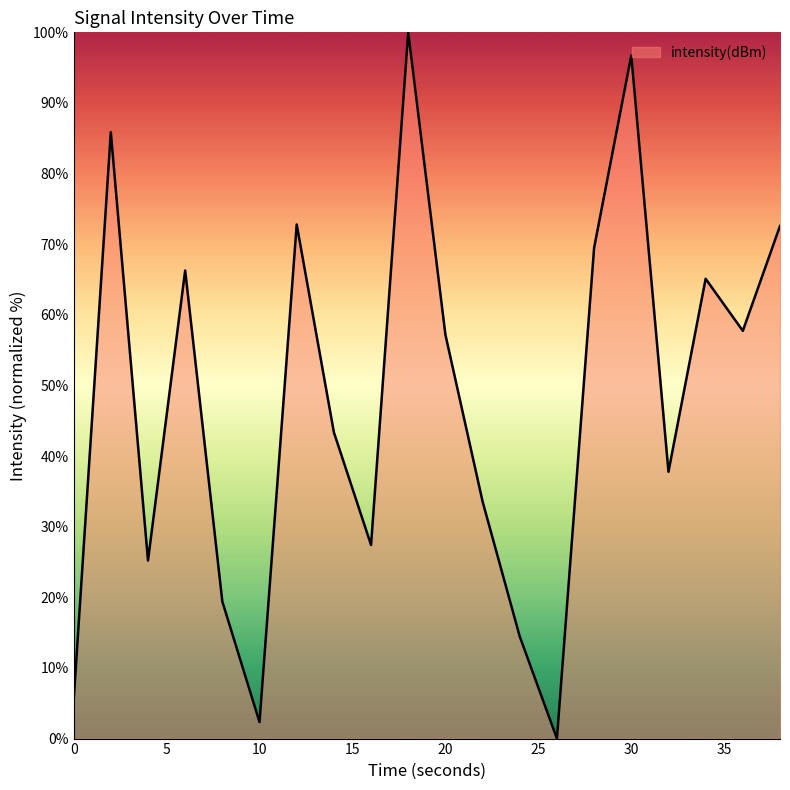

How many values are below 57?

10